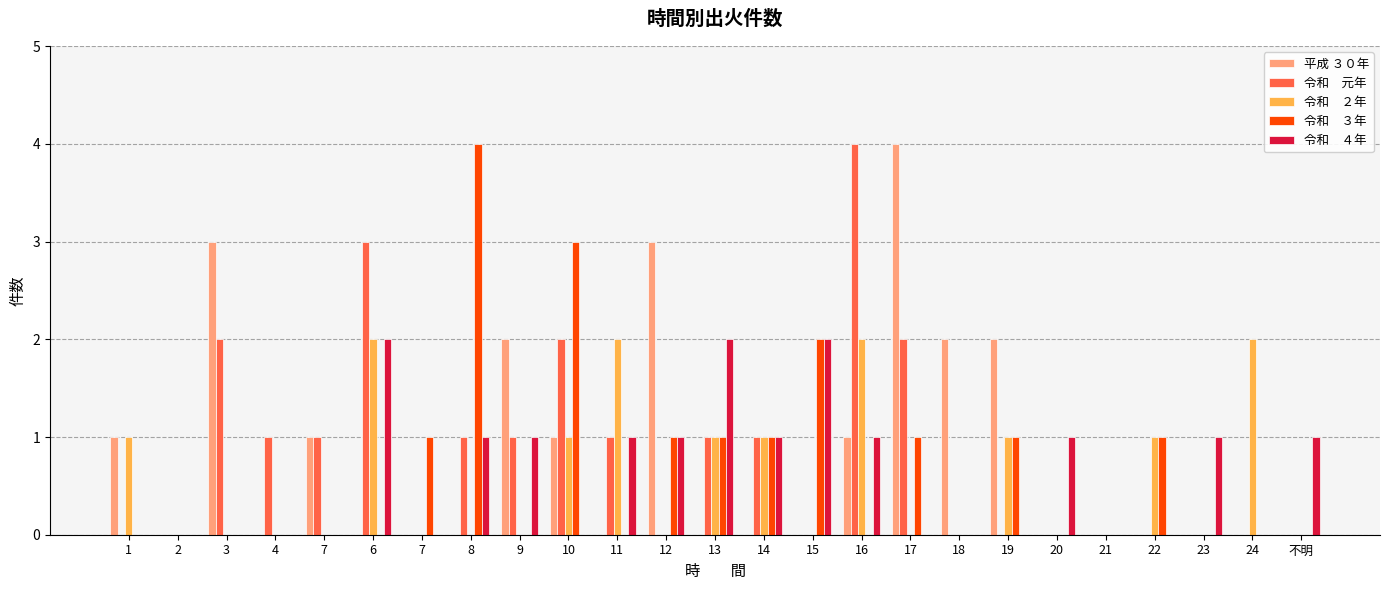

Count the number of categories in the chart.

25